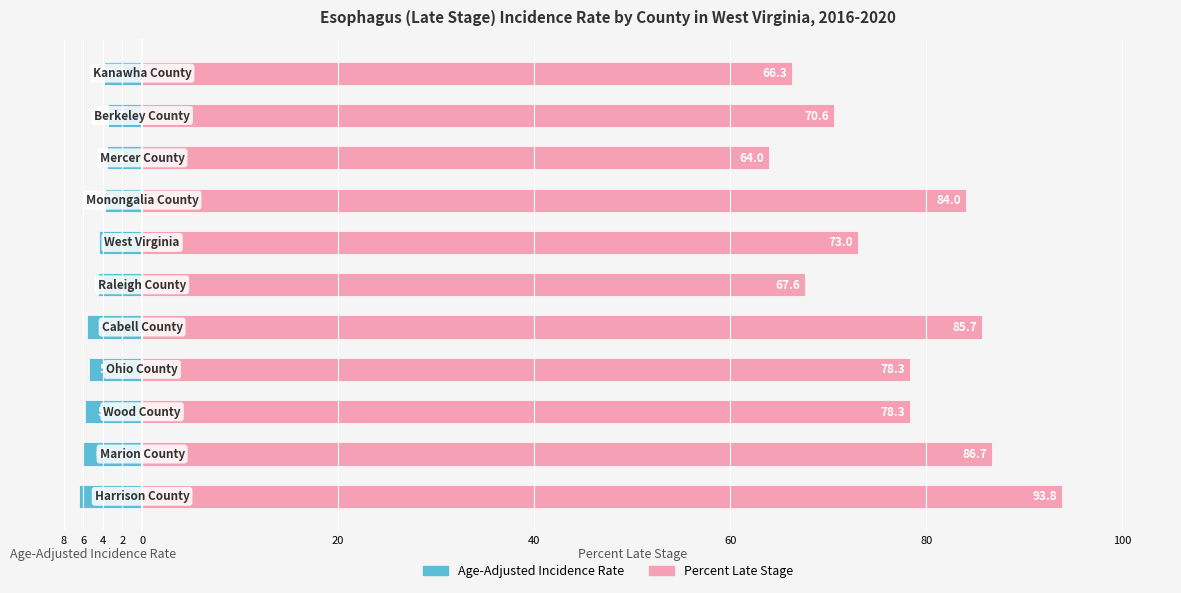

Is it true that Percent Late Stage equals 78.3 at 4?

True